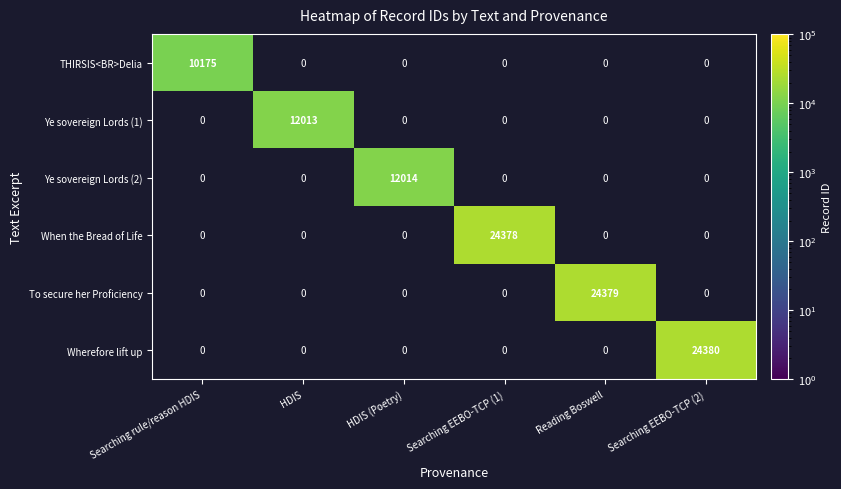

True or false: To secure her Proficiency has a value of 11685 at Reading Boswell.

False